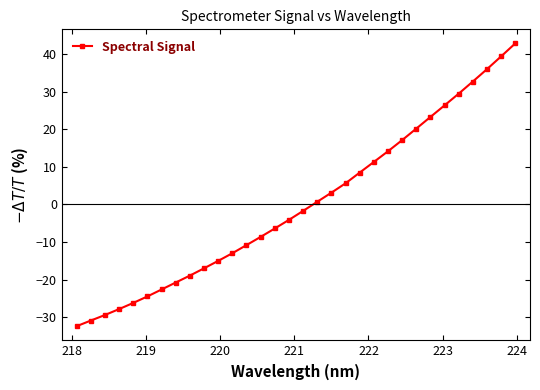

What is the maximum value shown in the chart?

42.8